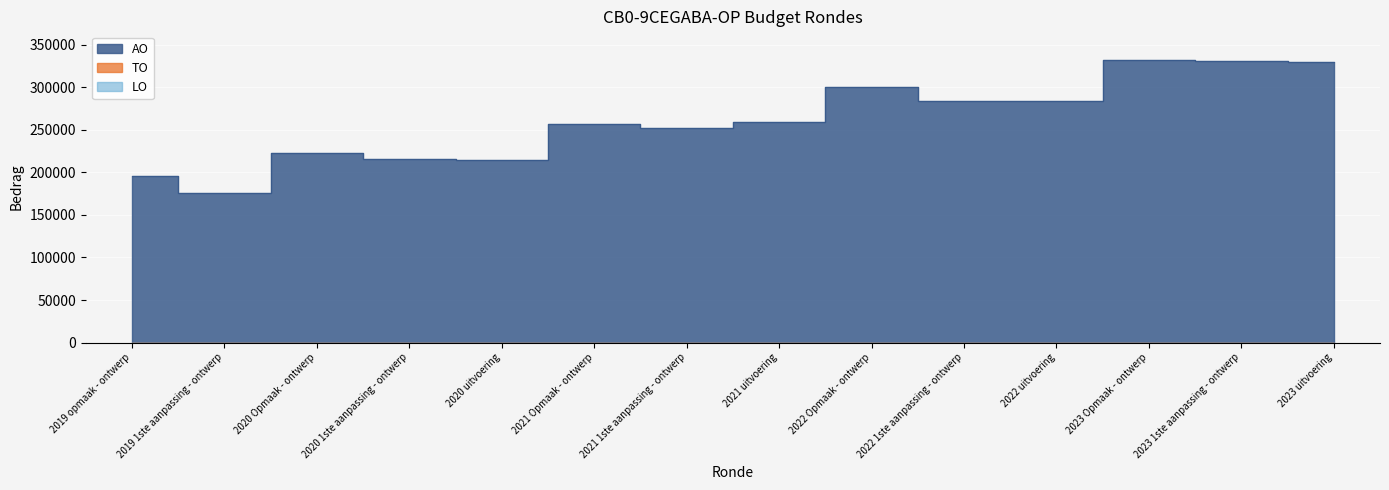

What is the label of the 1st point from the left?

2019 opmaak - ontwerp